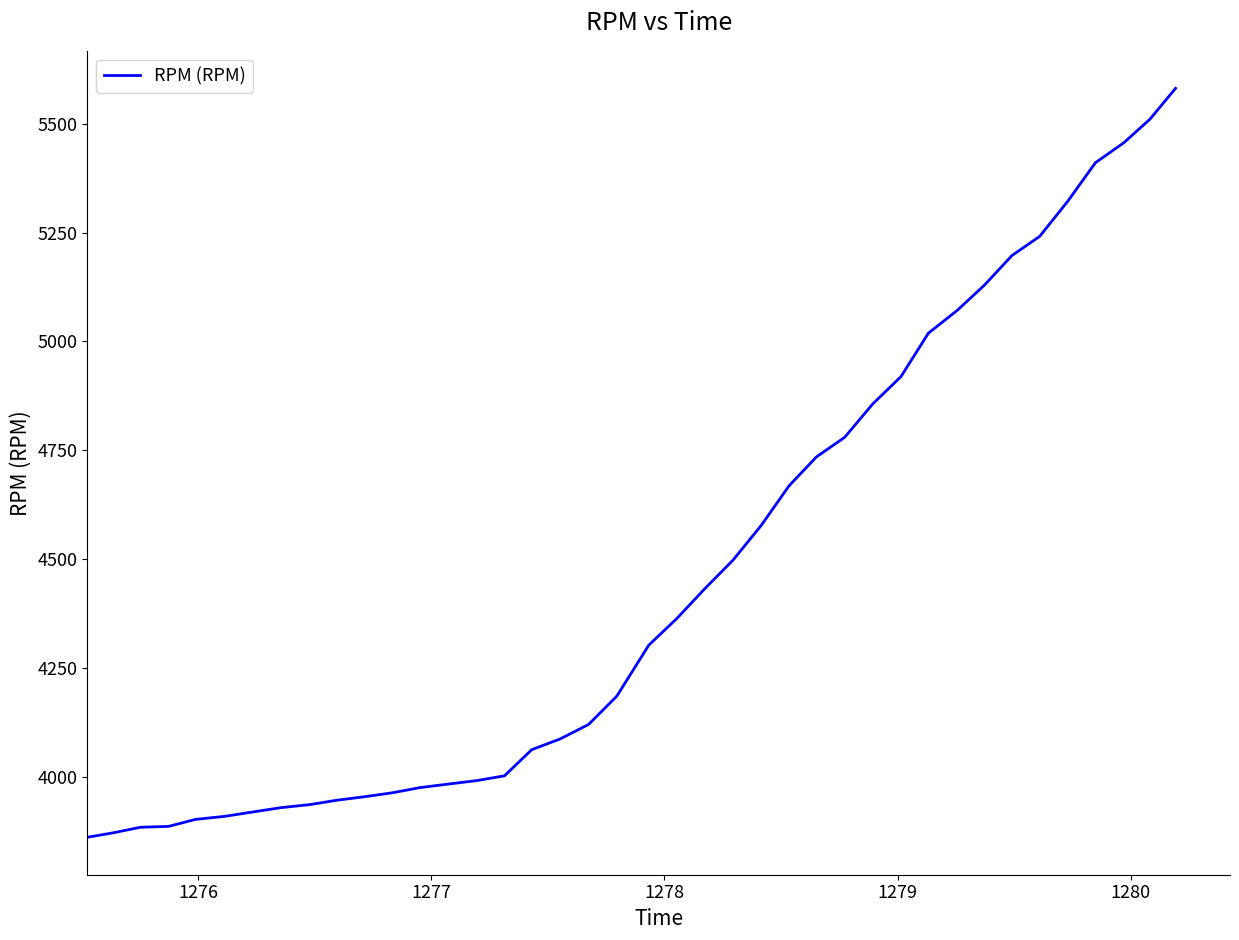

What is the minimum value shown in the chart?

3862